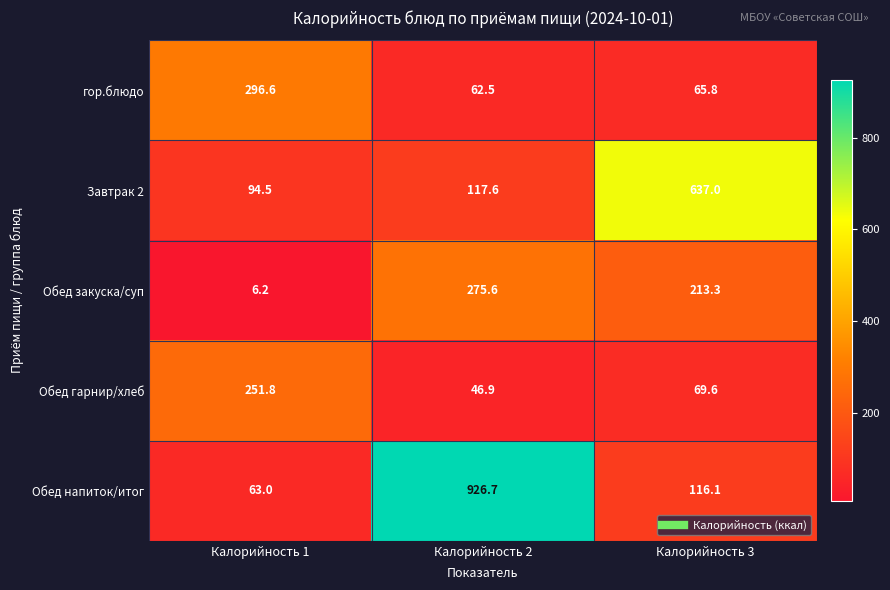

Which category has the lowest value across all series?

Калорийность 1